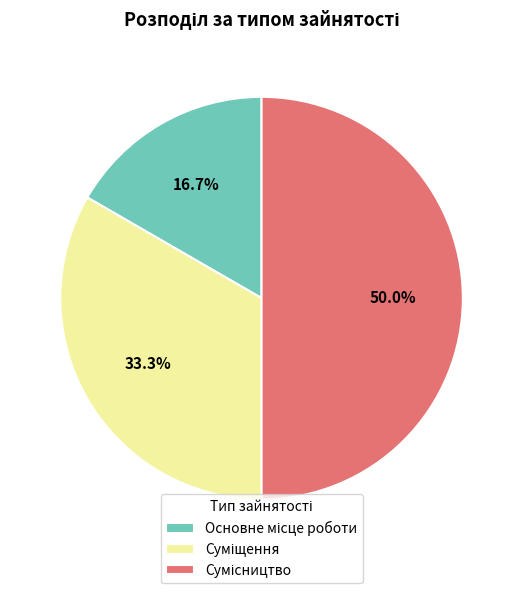

How many segments does this pie chart have?

3